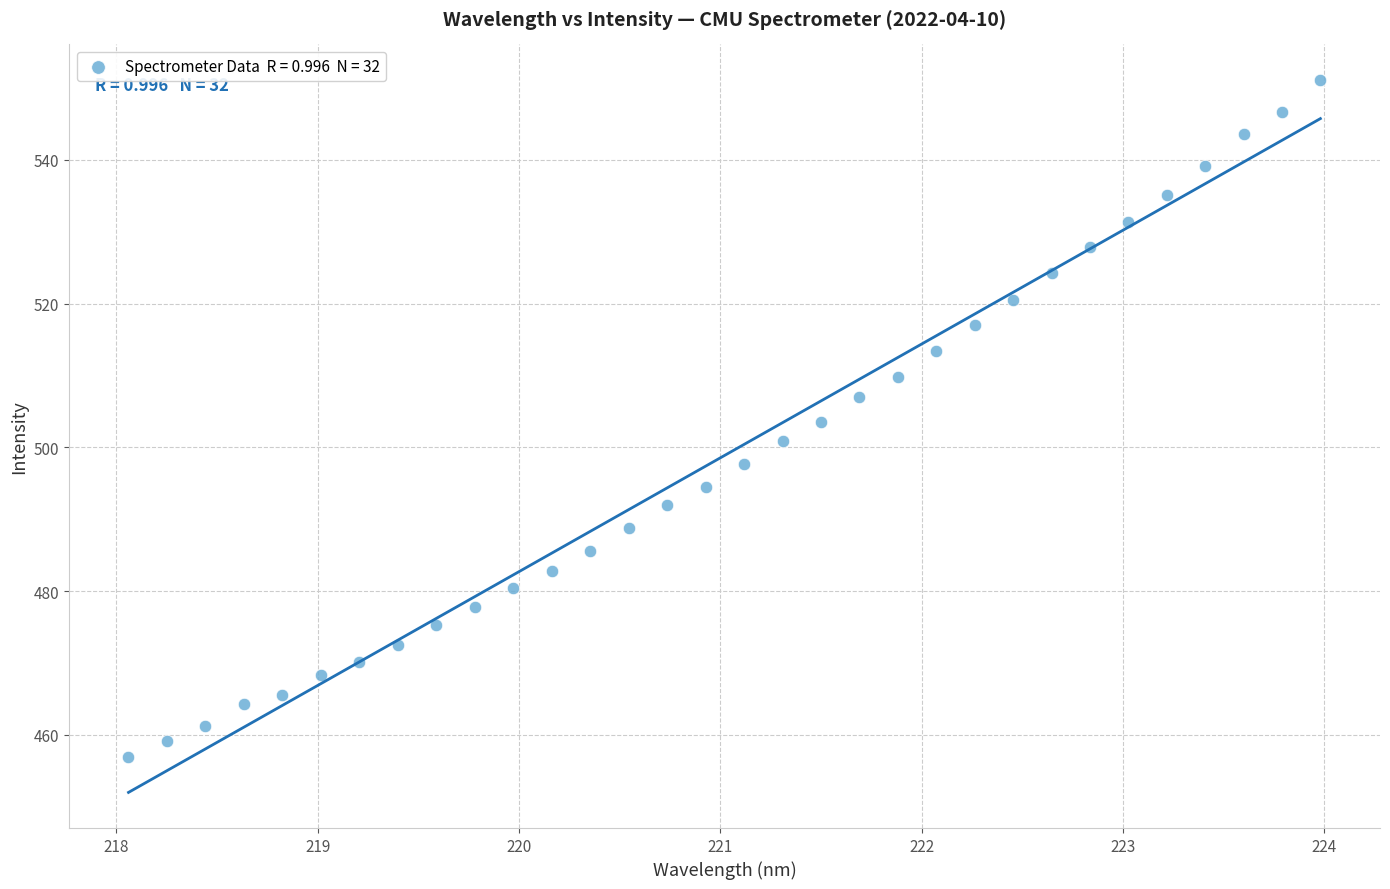

What is the range of X values (max minus min)?

5.9